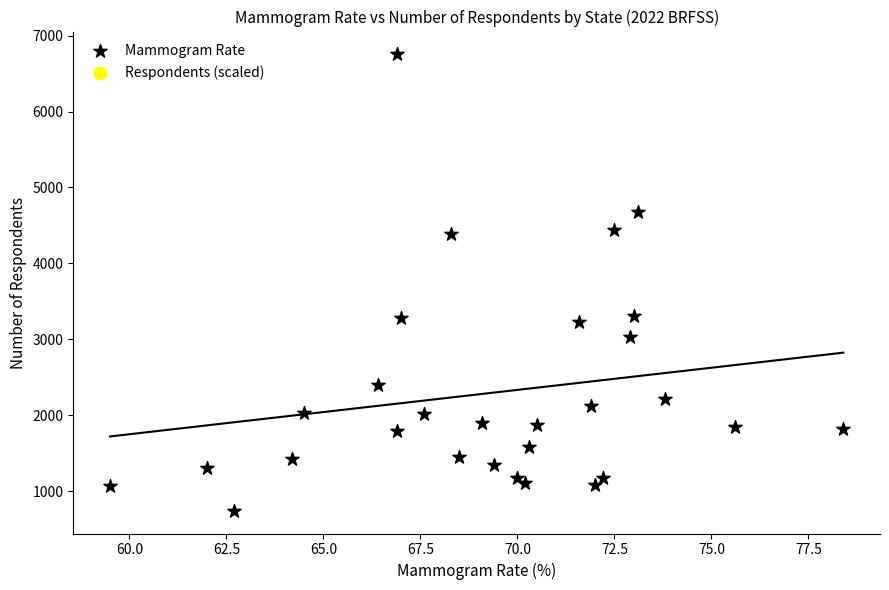

What is the range of Y values (max minus min)?

6012